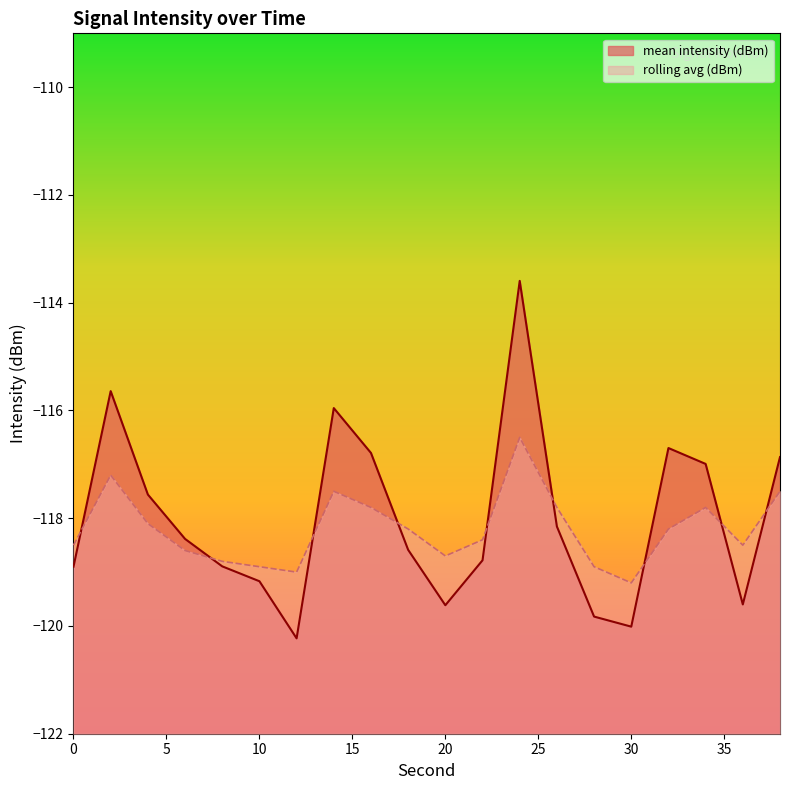

At which label does mean intensity (dBm) first exceed -118?

2